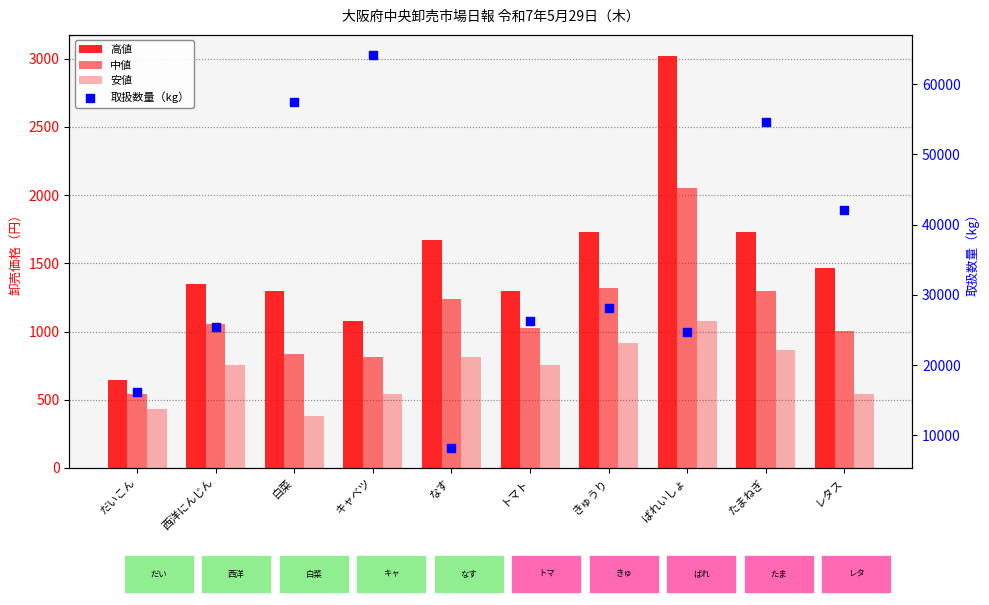

Is the value of 安値 at だいこん greater than the value of 取扱数量（kg） at なす?

No